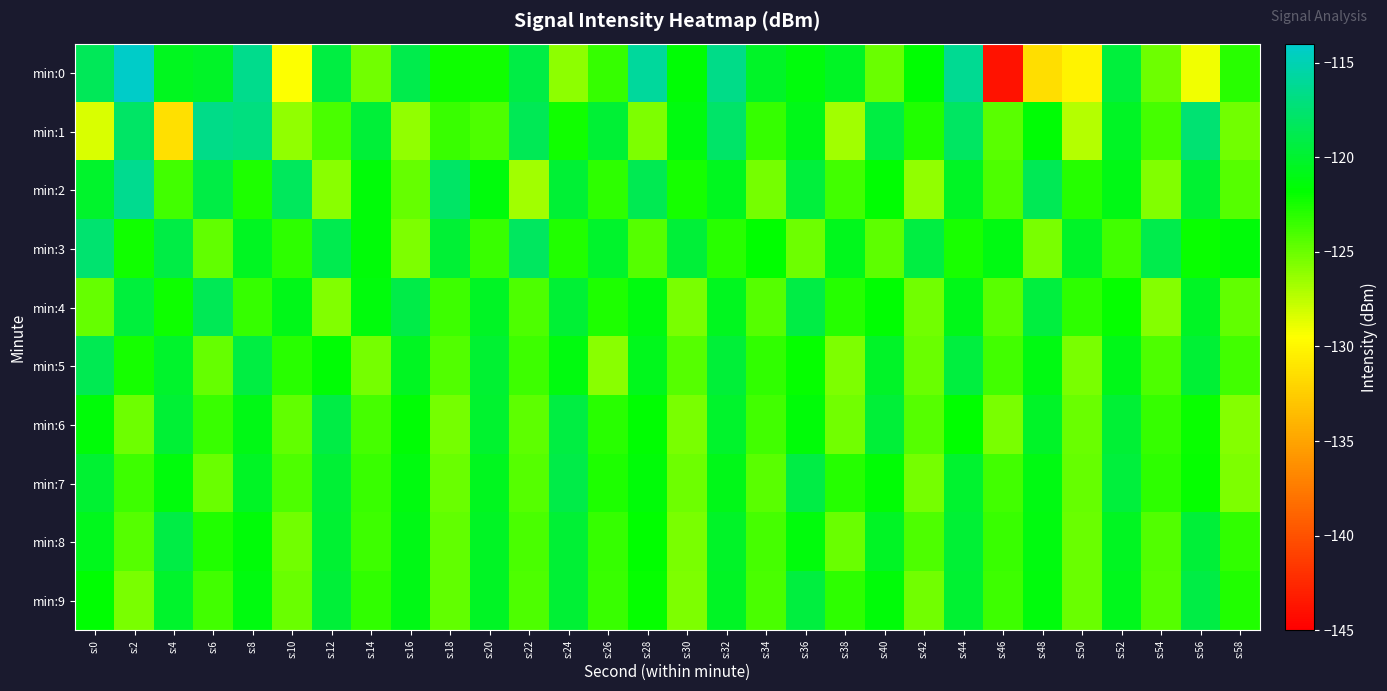

Which series has the largest total across all categories?

min:3